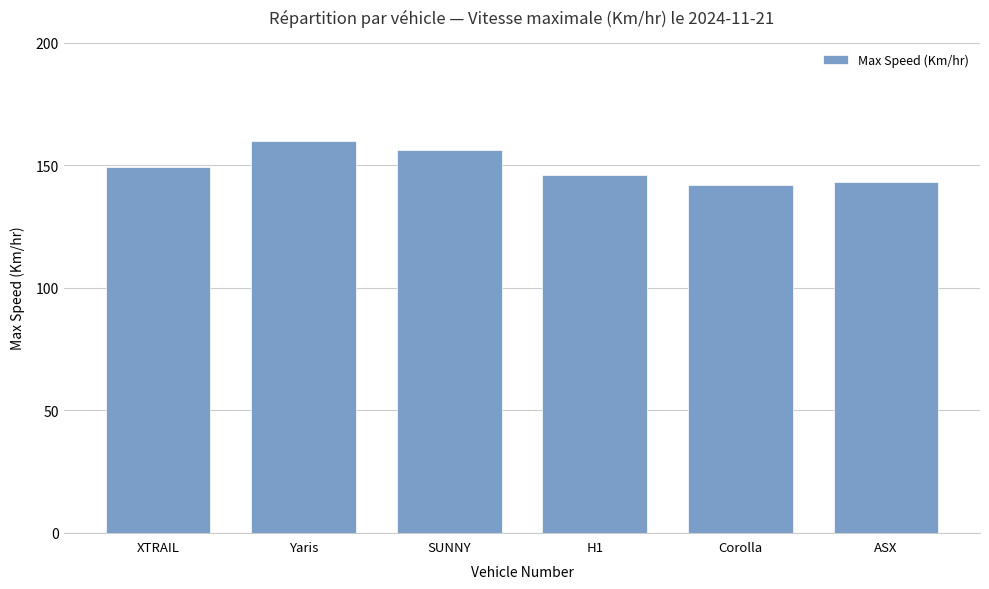

Which category has the highest value across all series?

Yaris